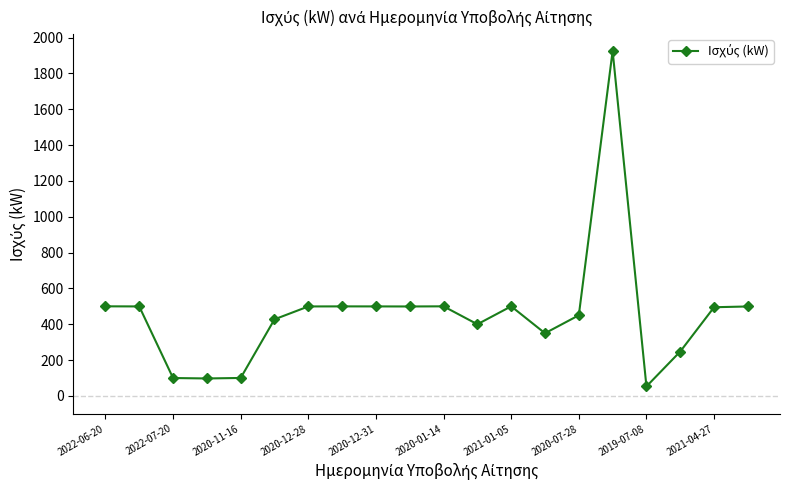

Does the chart display data point markers on the line(s)?

Yes